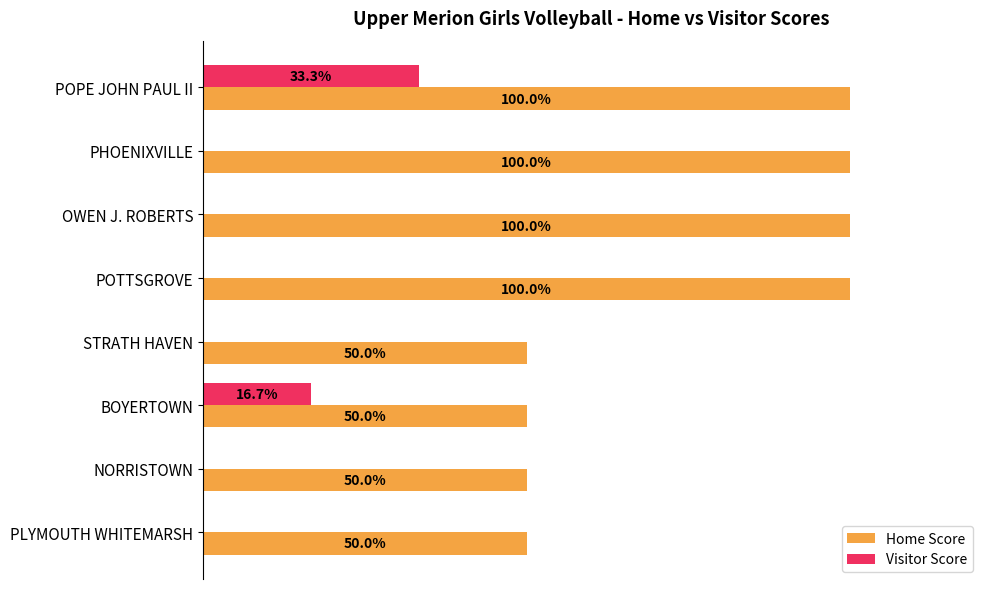

Where is Visitor Score nearest to the value 16?

BOYERTOWN